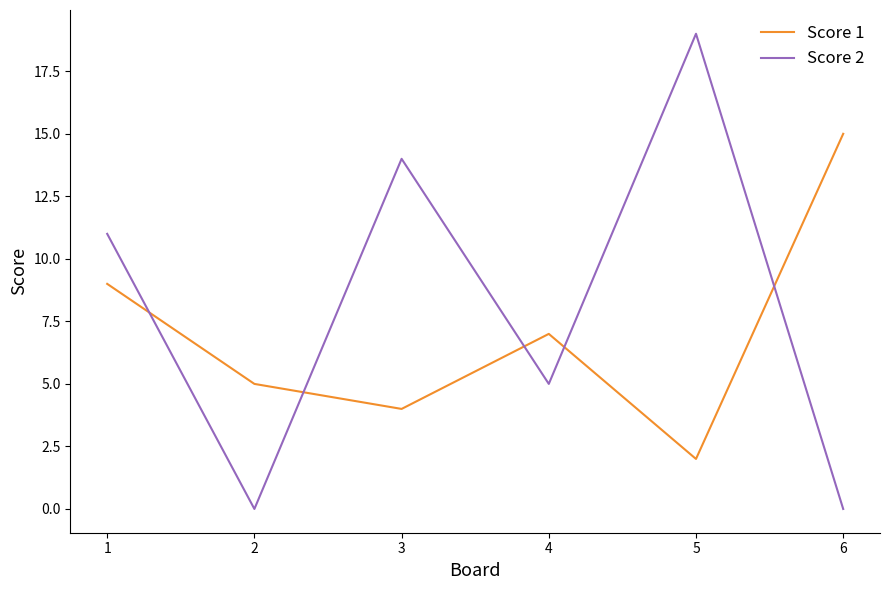

How many lines are shown in the chart?

2